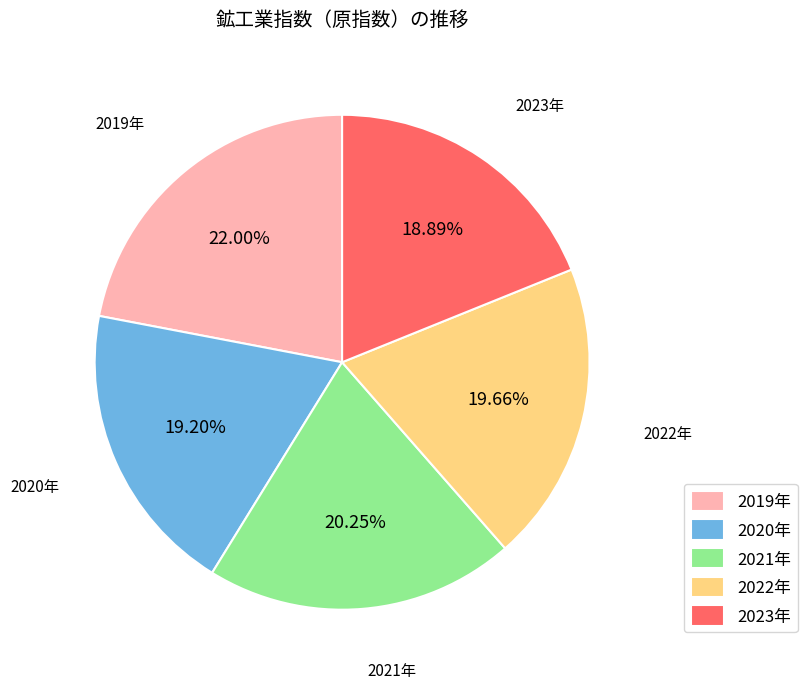

Which has a higher value, 2020年 or 2021年?

2021年